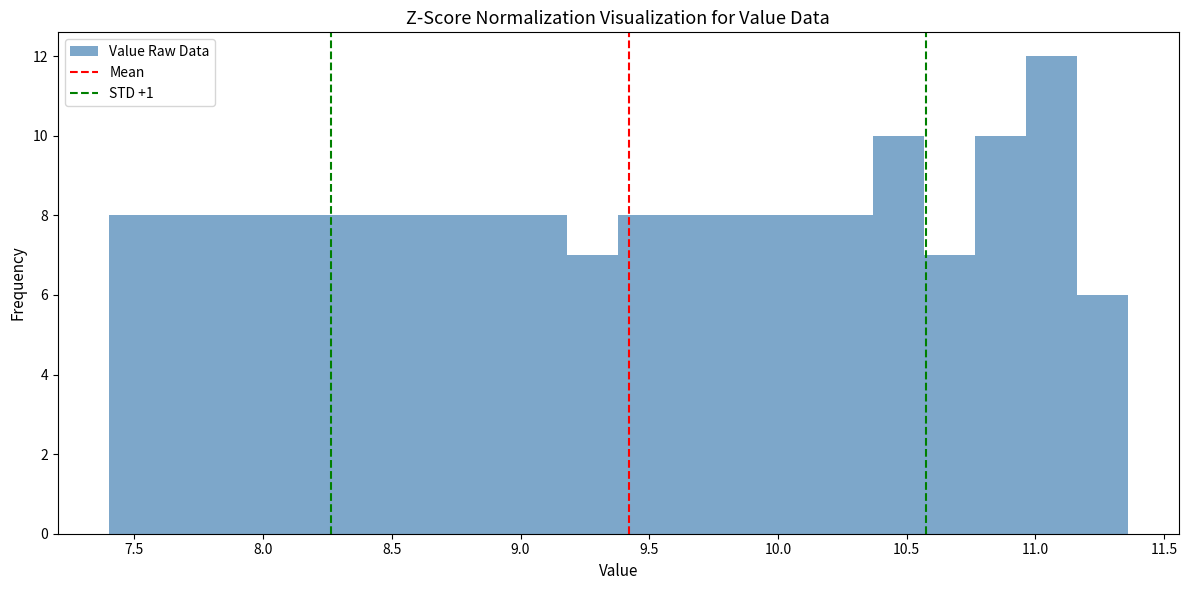

Around what value on the x-axis is the tallest bar? Give the approximate position of its centre, as read against the axis.

11.05